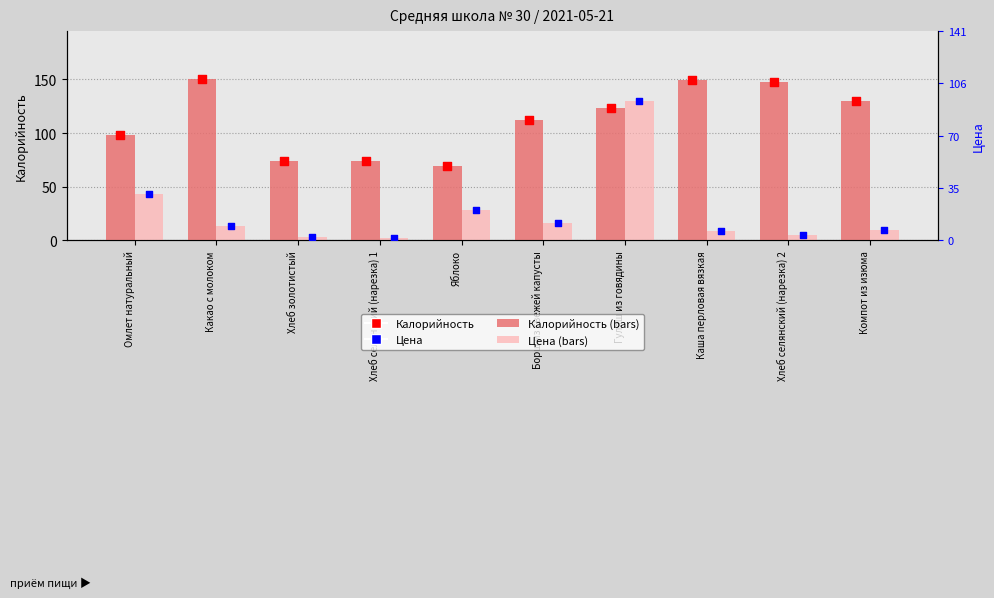

Which series has the largest Y range (max minus min)?

Цена